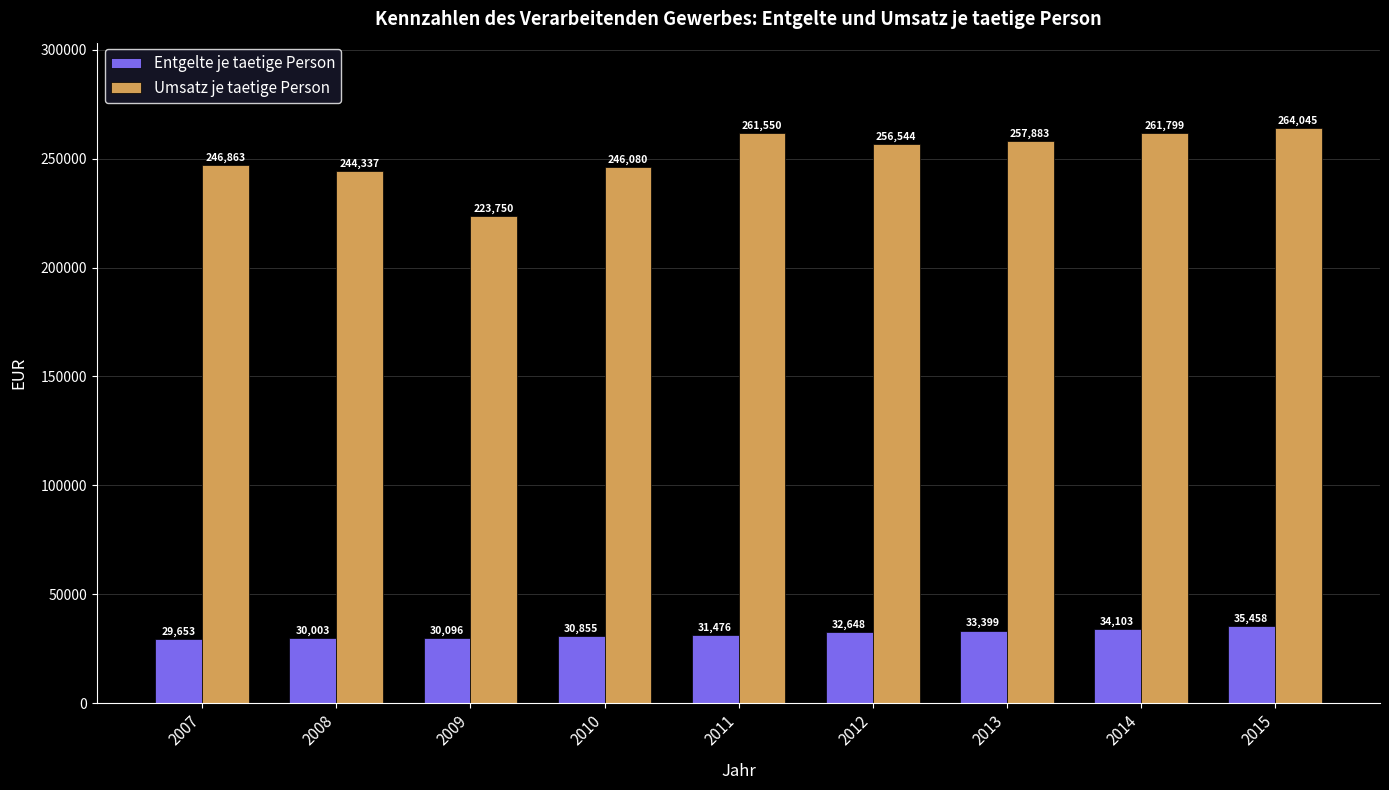

Reading left to right, what are all the values shown in this chart?

Entgelte je taetige Person: 29653	30003	30096	30855	31476	32648	33399	34103	35458
Umsatz je taetige Person: 246863	244337	223750	246080	261550	256544	257883	261799	264045